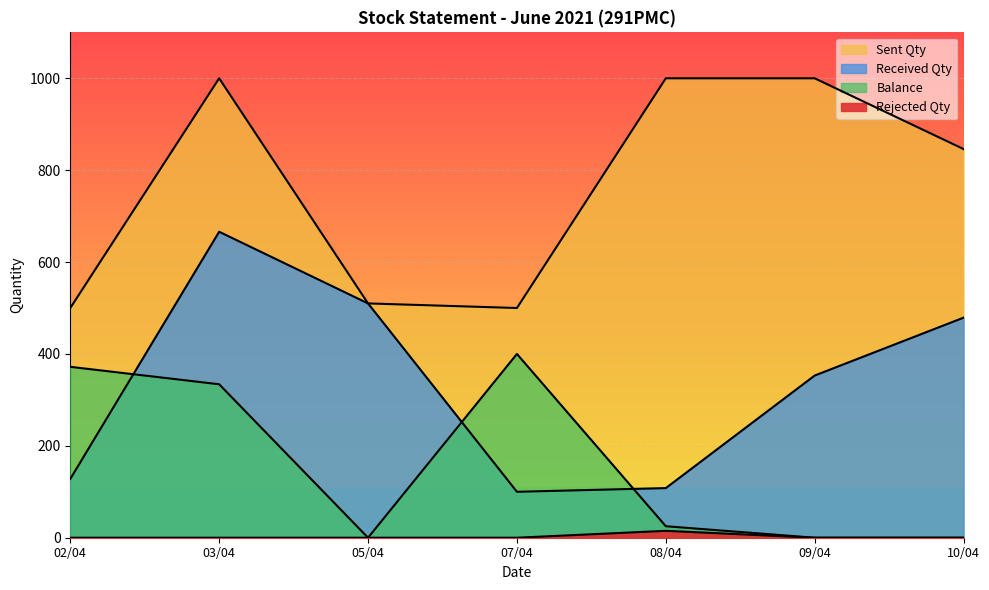

True or false: Rejected Qty and Received Qty intersect in this chart.

False